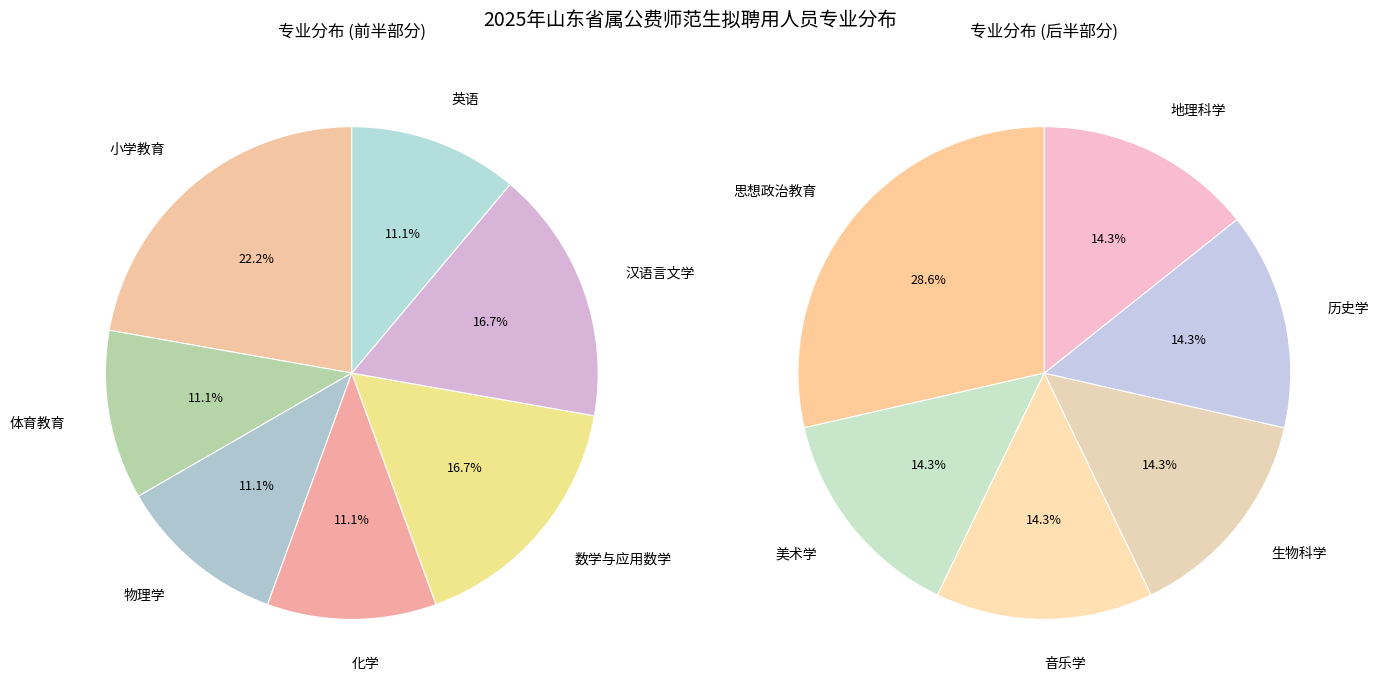

Is it true that 美术学 is 1% of the pie?

False